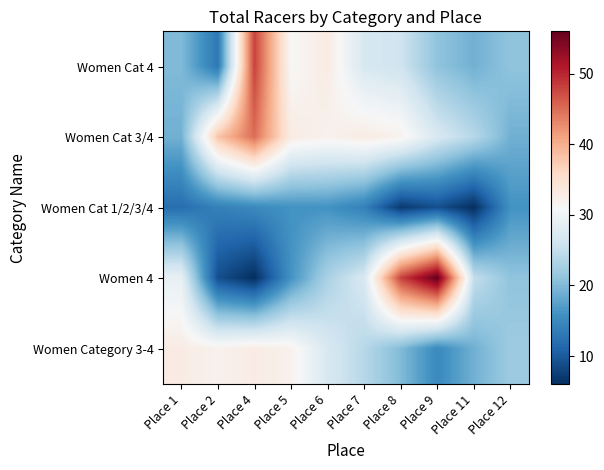

Reading left to right, list all the values displayed in this chart.

Women Cat 4: Place 1=20	Place 2=13	Place 4=48	Place 5=31	Place 6=33	Place 7=27	Place 8=26	Place 9=21	Place 11=19	Place 12=21
Women Cat 3/4: Place 1=19	Place 2=38	Place 4=45	Place 5=33	Place 6=32	Place 7=33	Place 8=32	Place 9=27	Place 11=24	Place 12=19
Women Cat 1/2/3/4: Place 1=12	Place 2=14	Place 4=15	Place 5=16	Place 6=16	Place 7=14	Place 8=7	Place 9=9	Place 11=6	Place 12=16
Women 4: Place 1=29	Place 2=9	Place 4=6	Place 5=16	Place 6=23	Place 7=27	Place 8=48	Place 9=56	Place 11=25	Place 12=21
Women Category 3-4: Place 1=33	Place 2=32	Place 4=33	Place 5=32	Place 6=27	Place 7=24	Place 8=20	Place 9=15	Place 11=19	Place 12=22